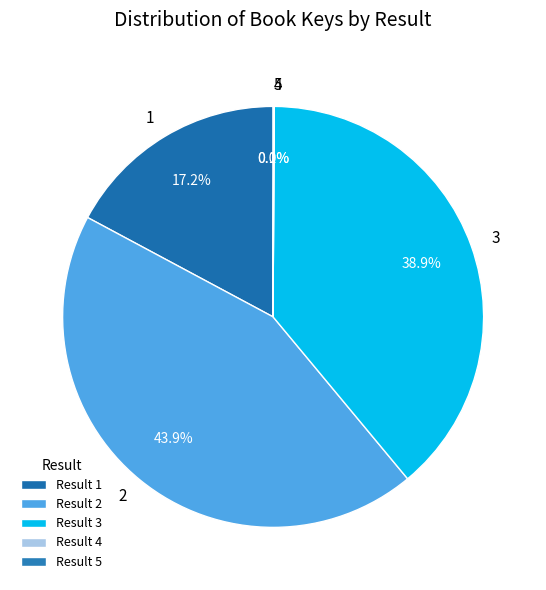

Does any single category account for the majority?

No